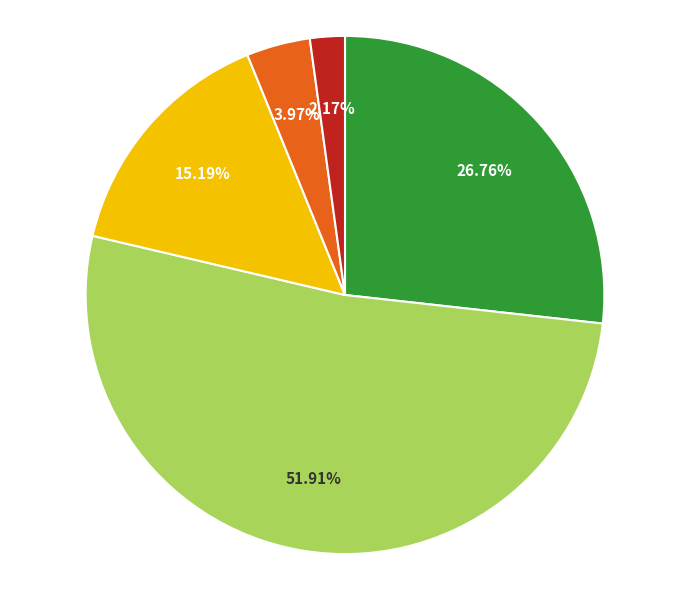

Is there any slice that represents more than half of the pie?

Yes